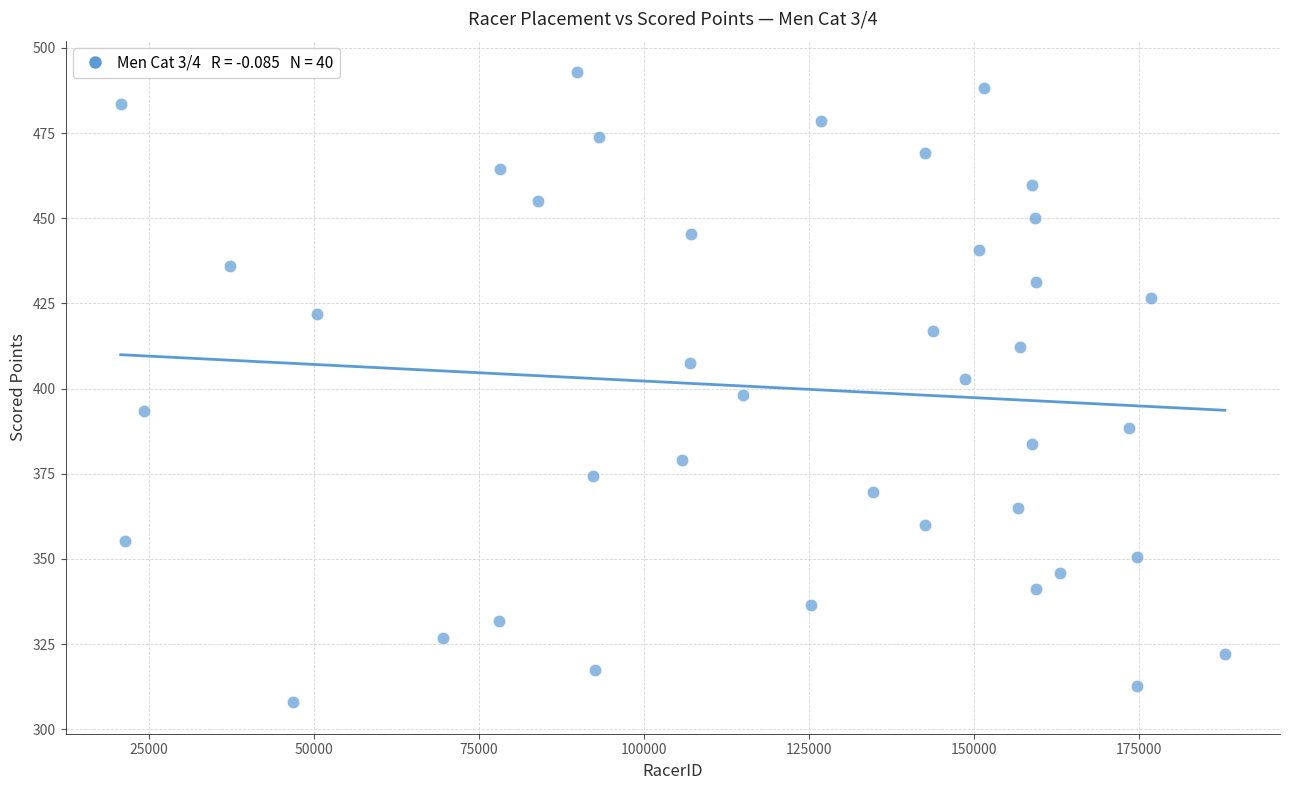

What is the range of Y values (max minus min)?

184.9